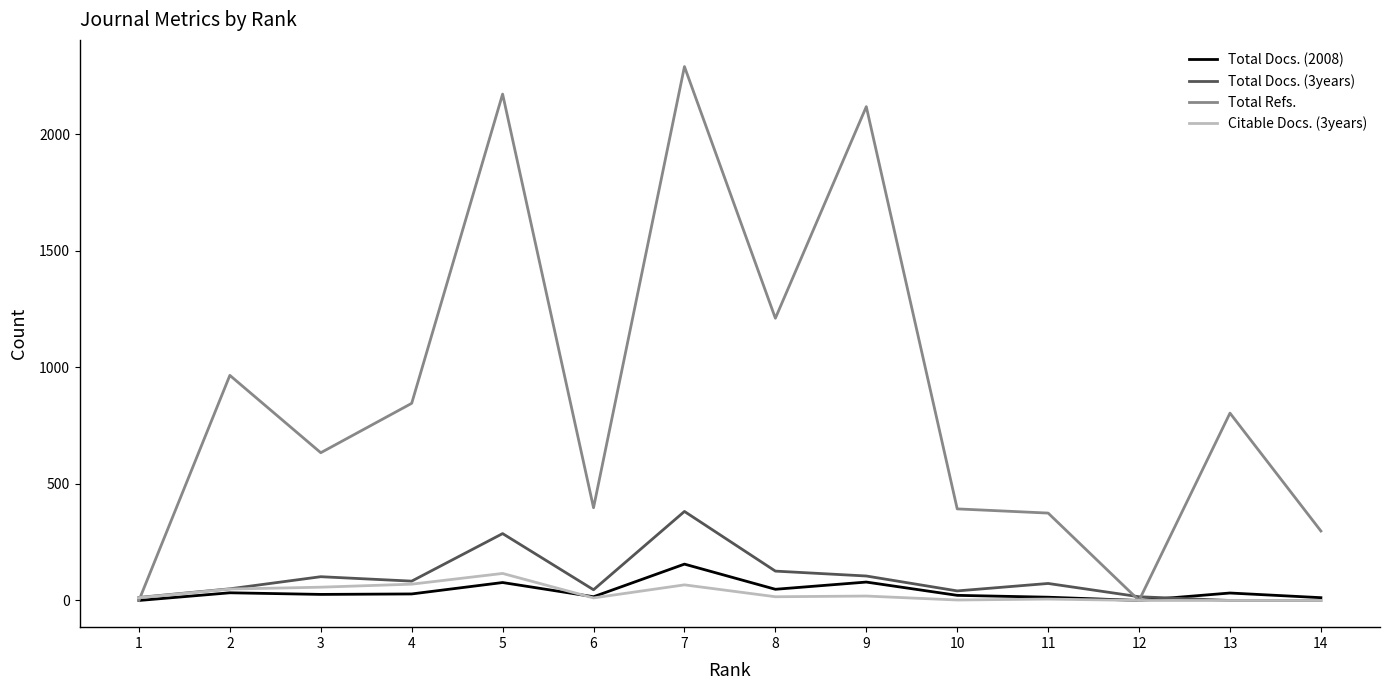

After their last crossing, which series has the higher values: Total Refs. or Citable Docs. (3years)?

Total Refs.